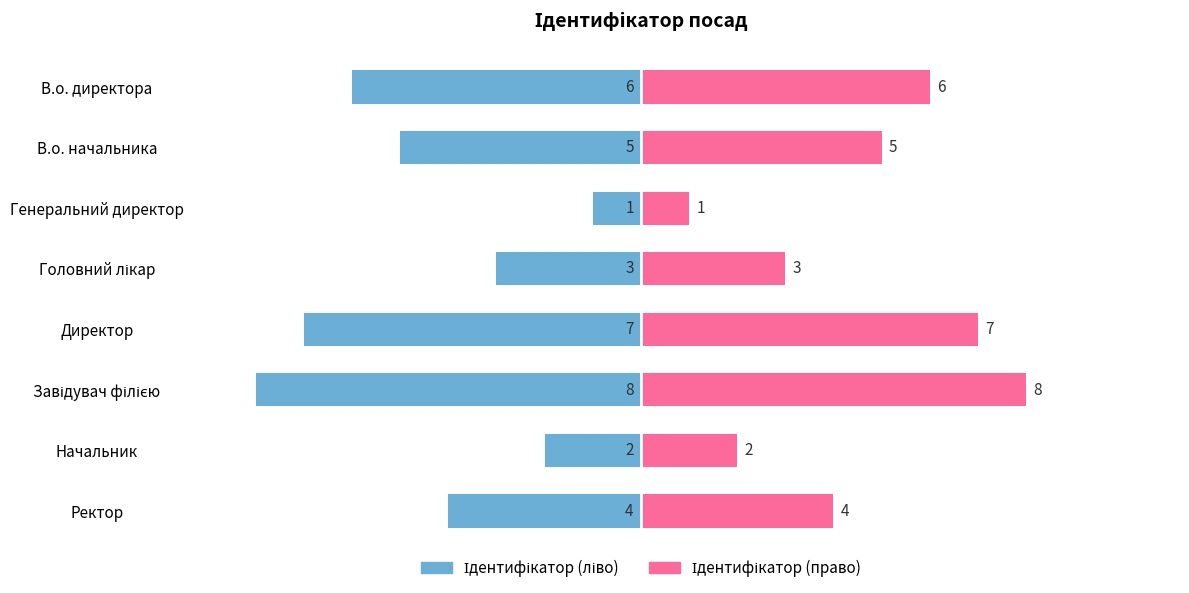

What is the value of the Назва bar at the 5th from the left?

7